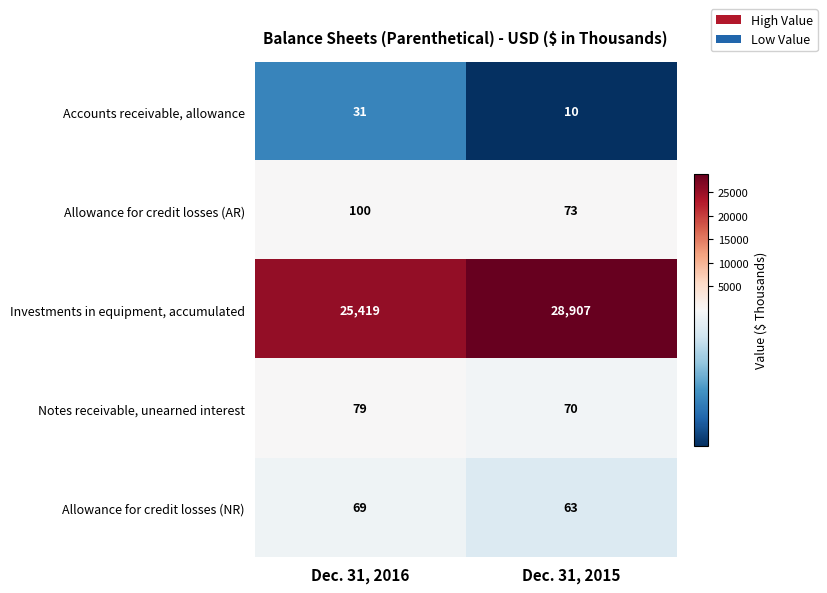

The value of Accounts receivable, allowance at Dec. 31, 2015 is 6. True or false?

False